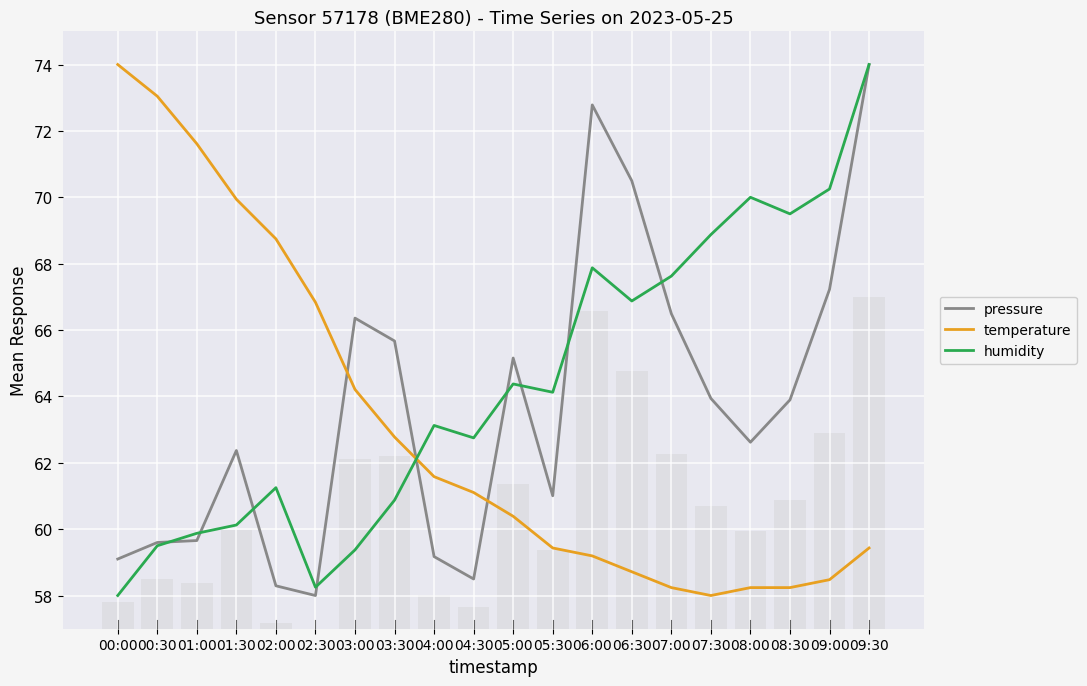

At which category is the sum across all series the highest?

09:30